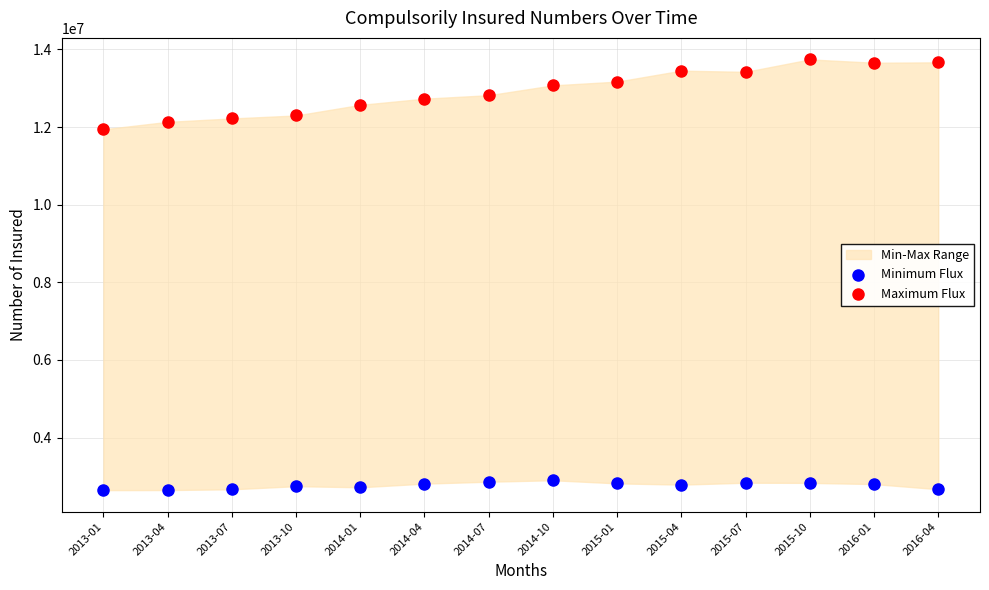

Across all series, what Y value is closest to 8194380?

11941040